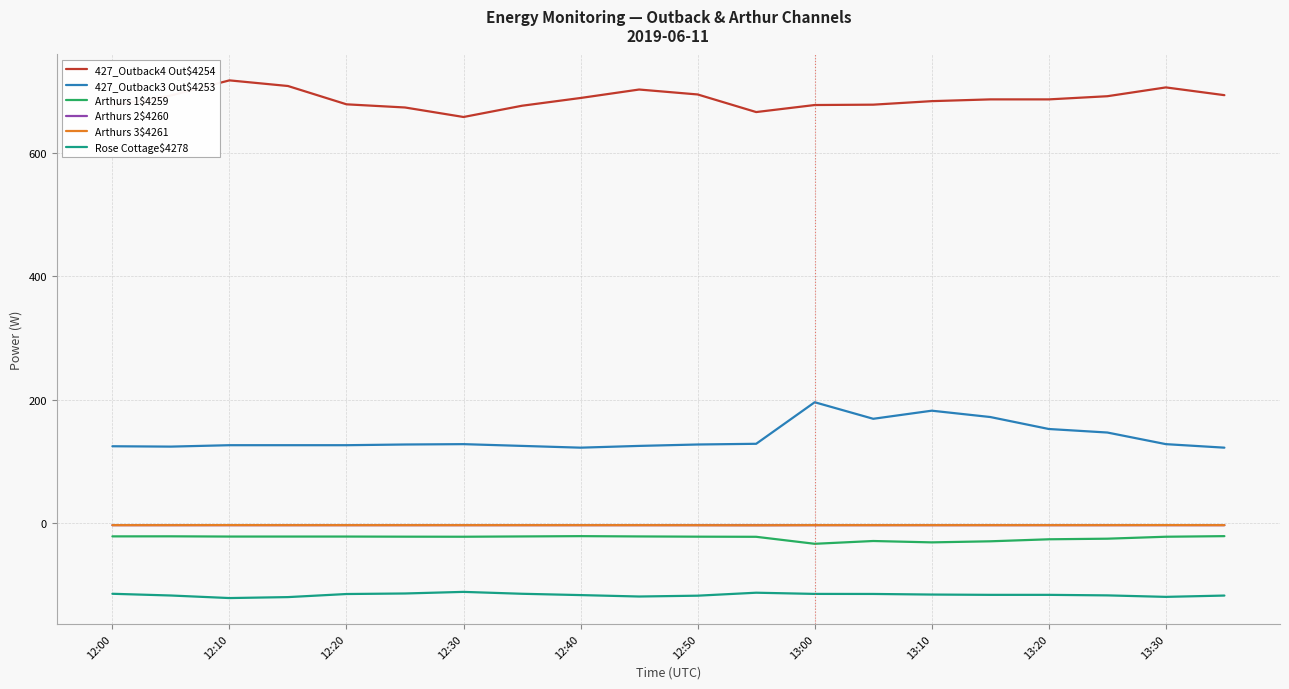

What is the greatest value displayed?

716.7